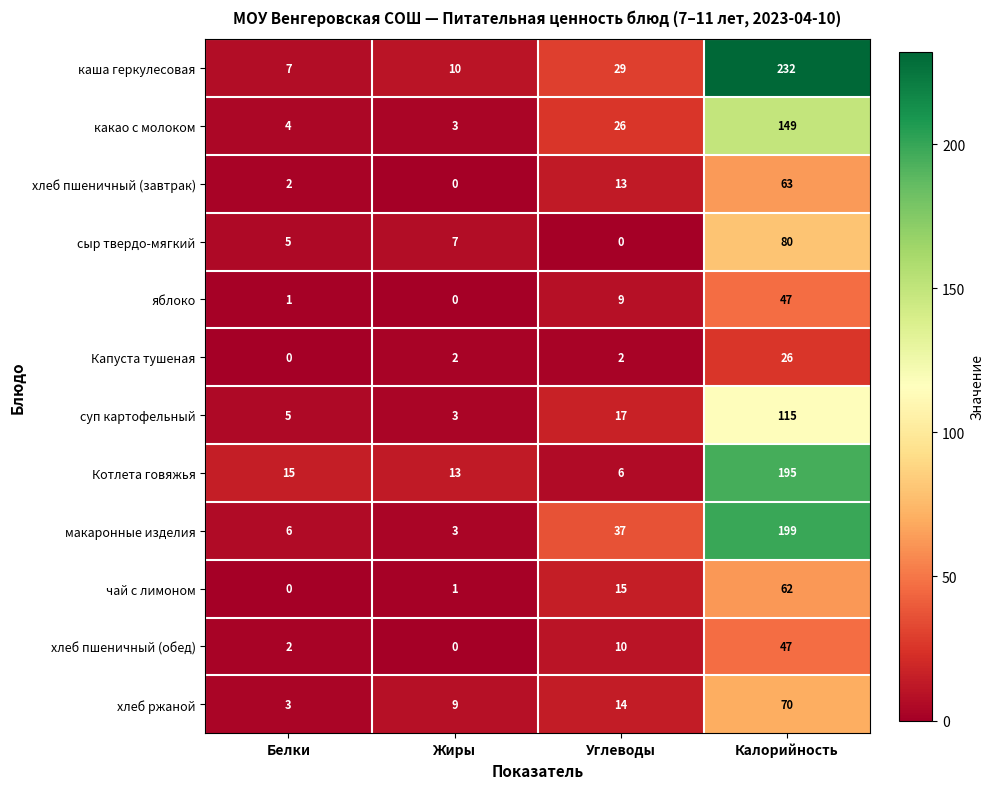

At which category is the sum across all series the highest?

Калорийность